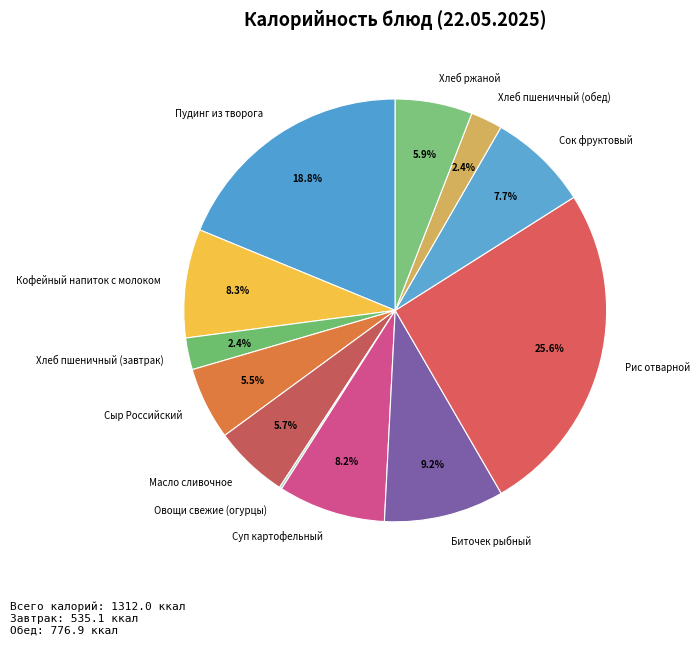

To the nearest percent, what portion does Сок фруктовый represent?

8%